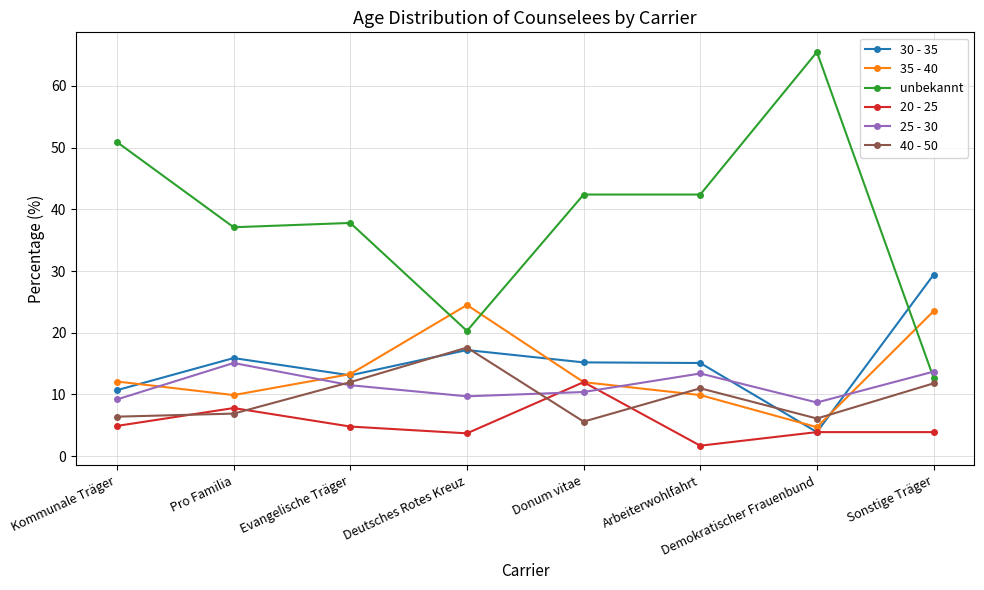

What is the spread (max minus min) of values at Donum vitae?

36.8